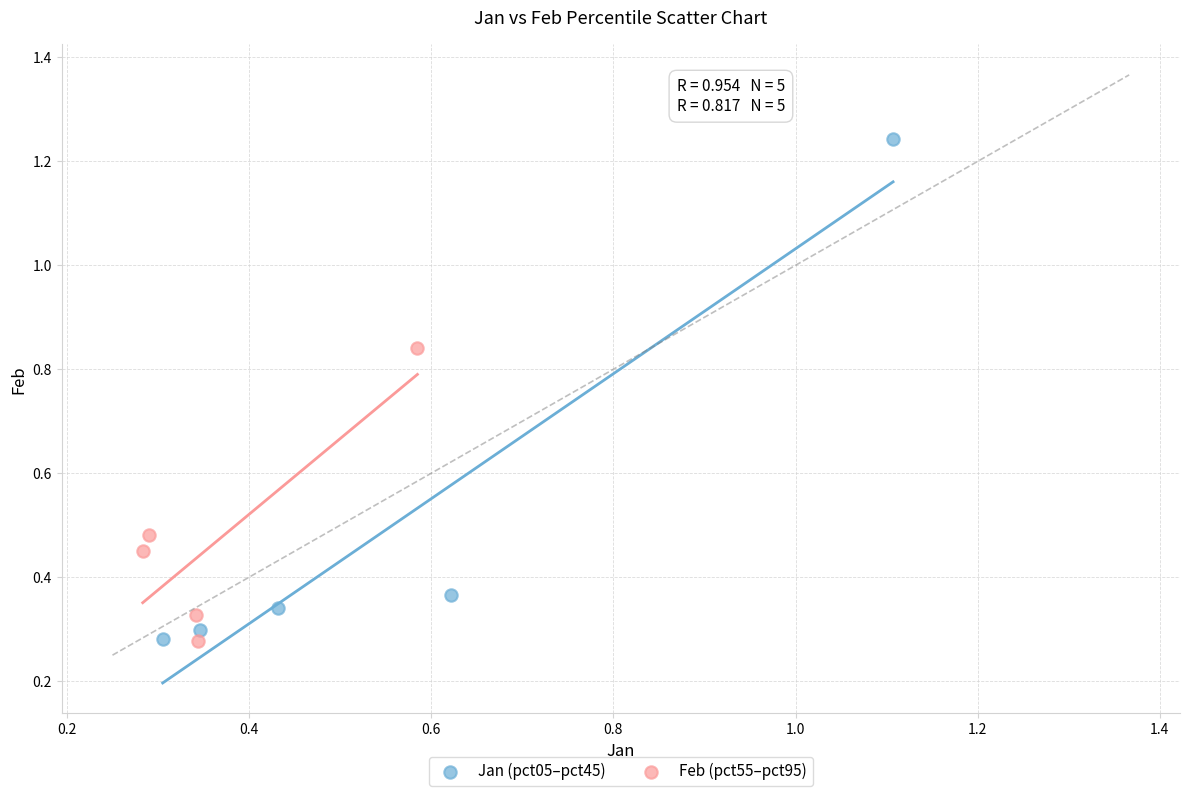

What are all the series names shown in the legend?

Jan (pct05–pct45), Feb (pct55–pct95)